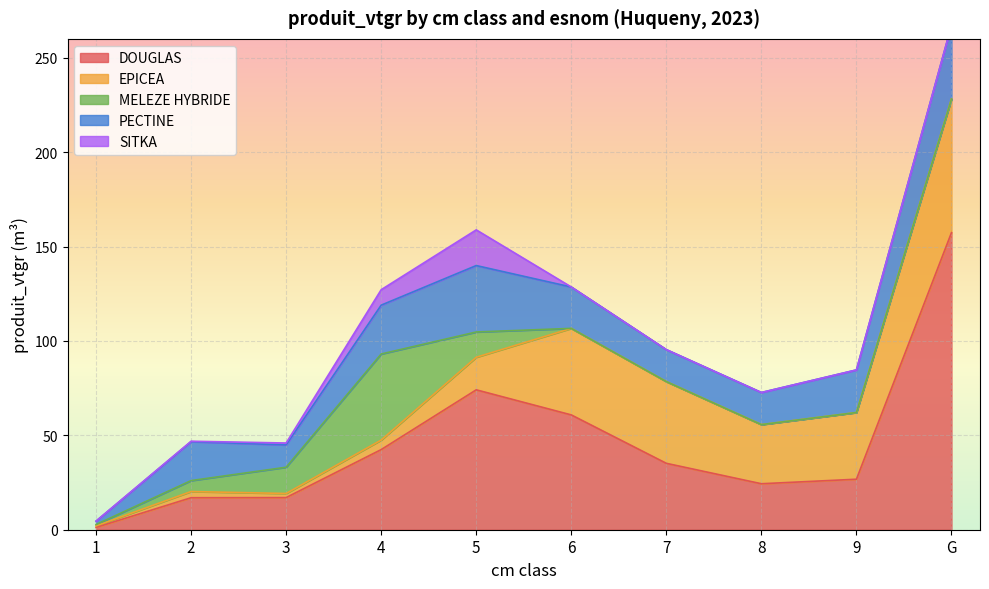

True or false: DOUGLAS has more than 1 interior local peaks.

False